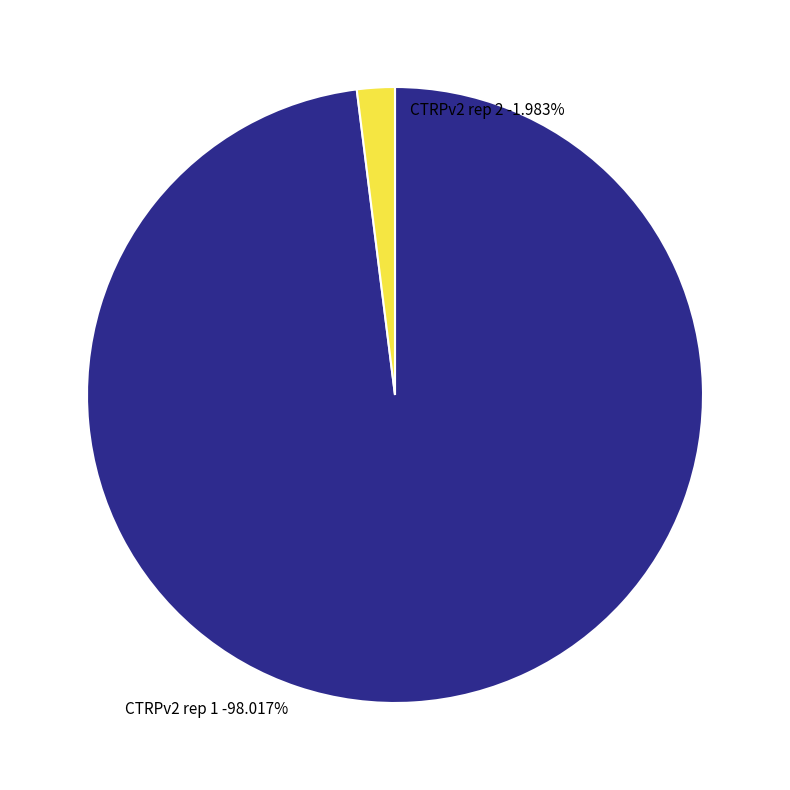

Is there a majority slice in this chart?

Yes